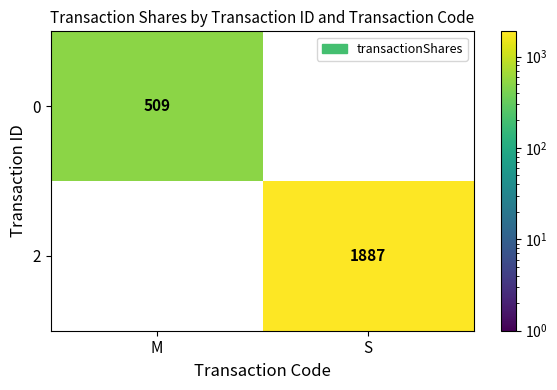

Rank the series by their average value, from lowest to highest.

0, 2